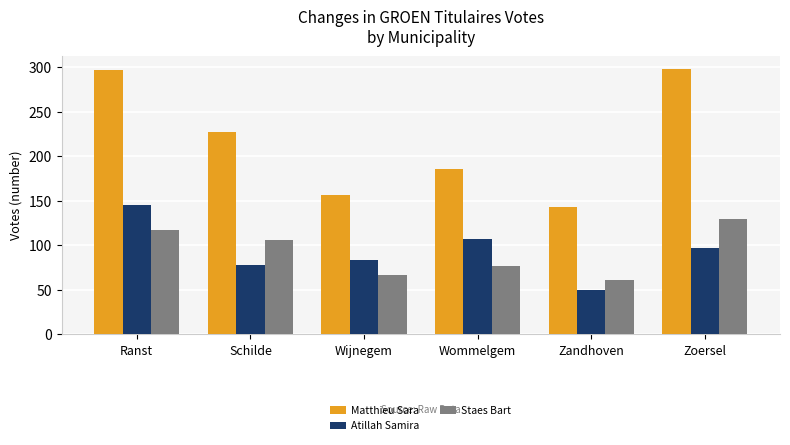

What is the sum of the Atillah Samira values at Ranst and Schilde?

223